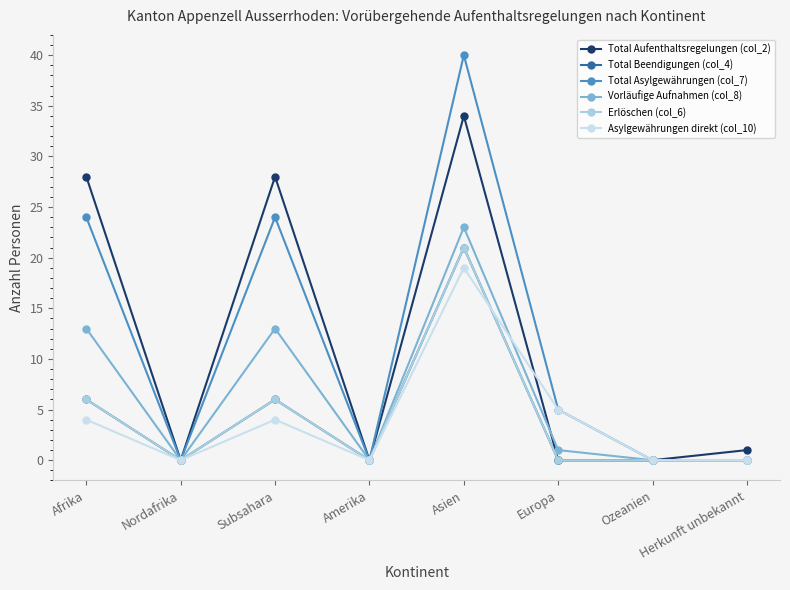

Is it true that Total Asylgewährungen (col_7) equals 0 at Ozeanien?

True